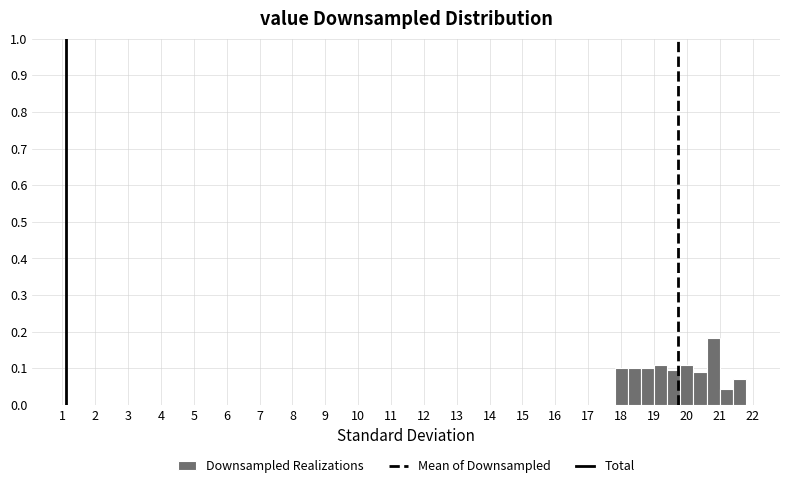

Reading left to right, transcribe this chart: for each bar, give the range it covers on the x-axis and its height. The values are not printed on the chart, so give them approximately, as read against the axis.

17.8 to 18.2: 0.10
18.2 to 18.6: 0.10
18.6 to 19.0: 0.10
19.0 to 19.4: 0.11
19.4 to 19.8: 0.09
19.8 to 20.2: 0.11
20.2 to 20.6: 0.09
20.6 to 21.0: 0.18
21.0 to 21.4: 0.04
21.4 to 21.8: 0.07